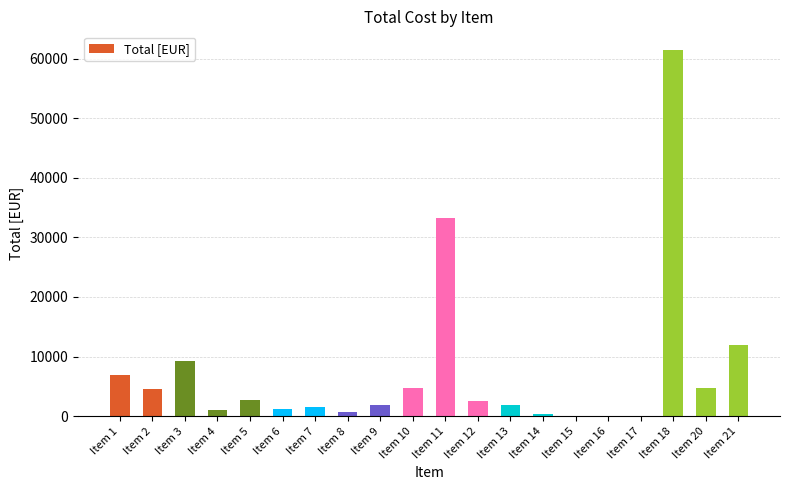

Where is the data nearest to the value 30750?

Item 11